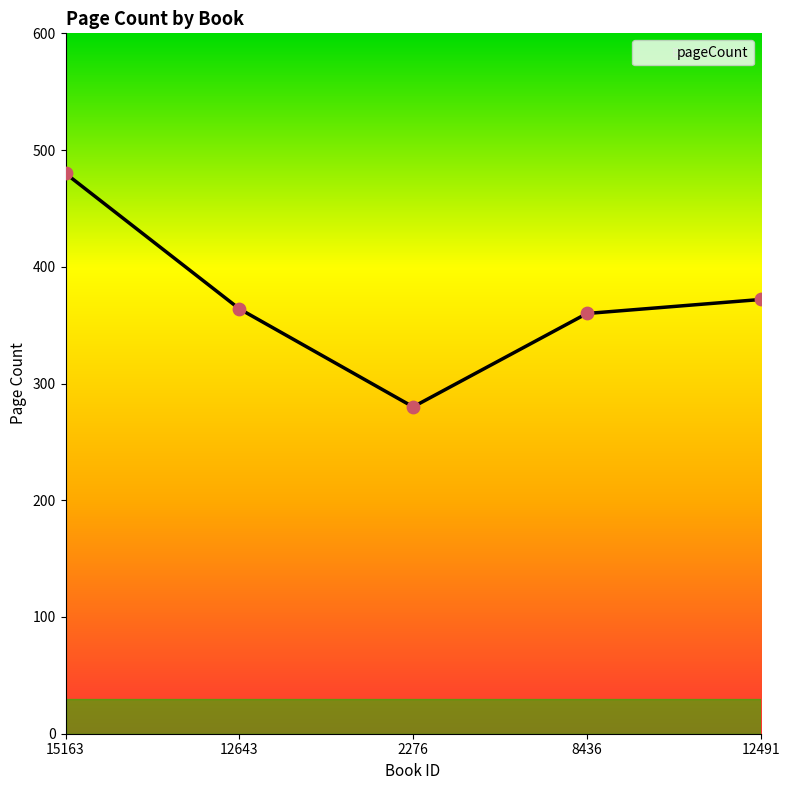

Between 12491 and 15163, which is larger?

15163